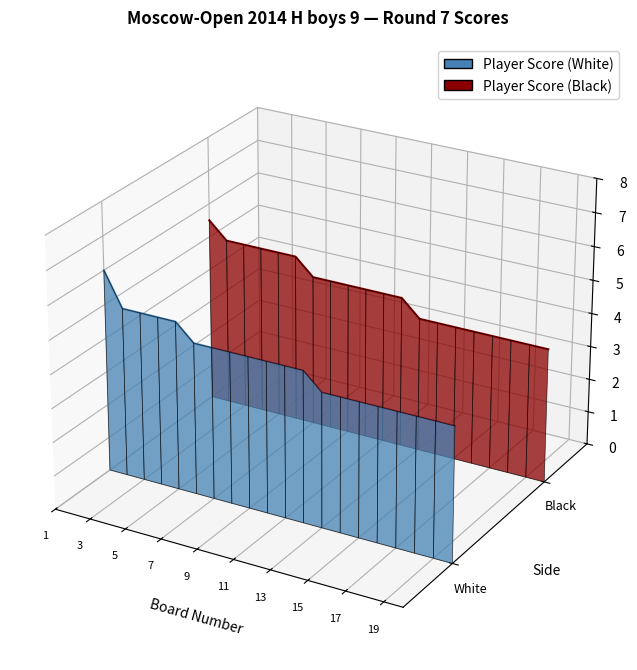

True or false: Player Score (Black) has a value of 0.0 at 13.

False